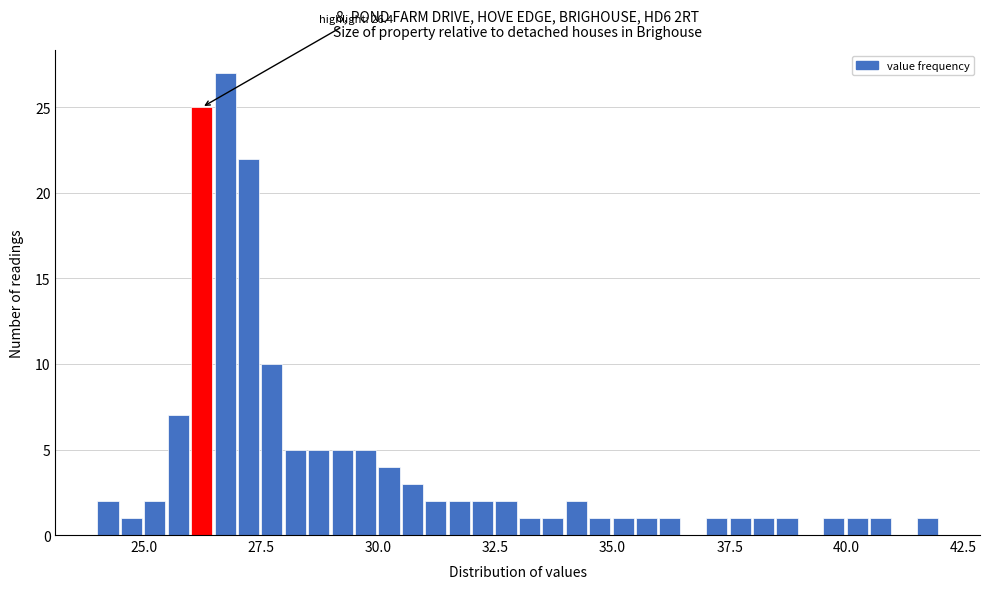

Read against the x-axis, roughly where is the centre of the tallest bar?

26.5